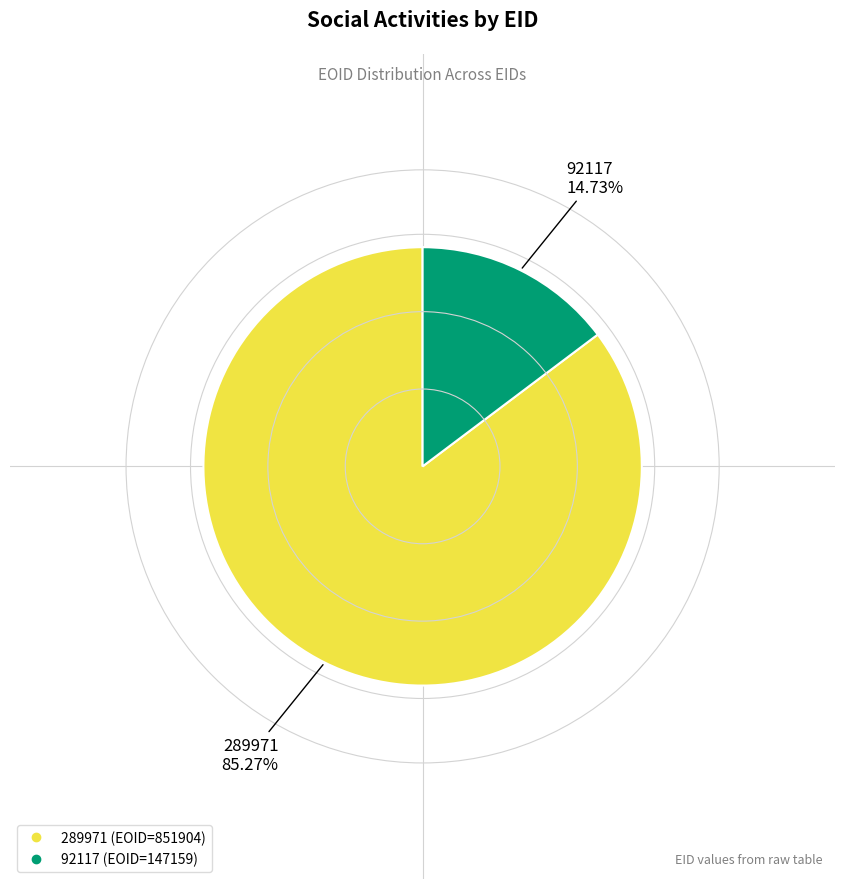

Count the number of slices in the pie.

2